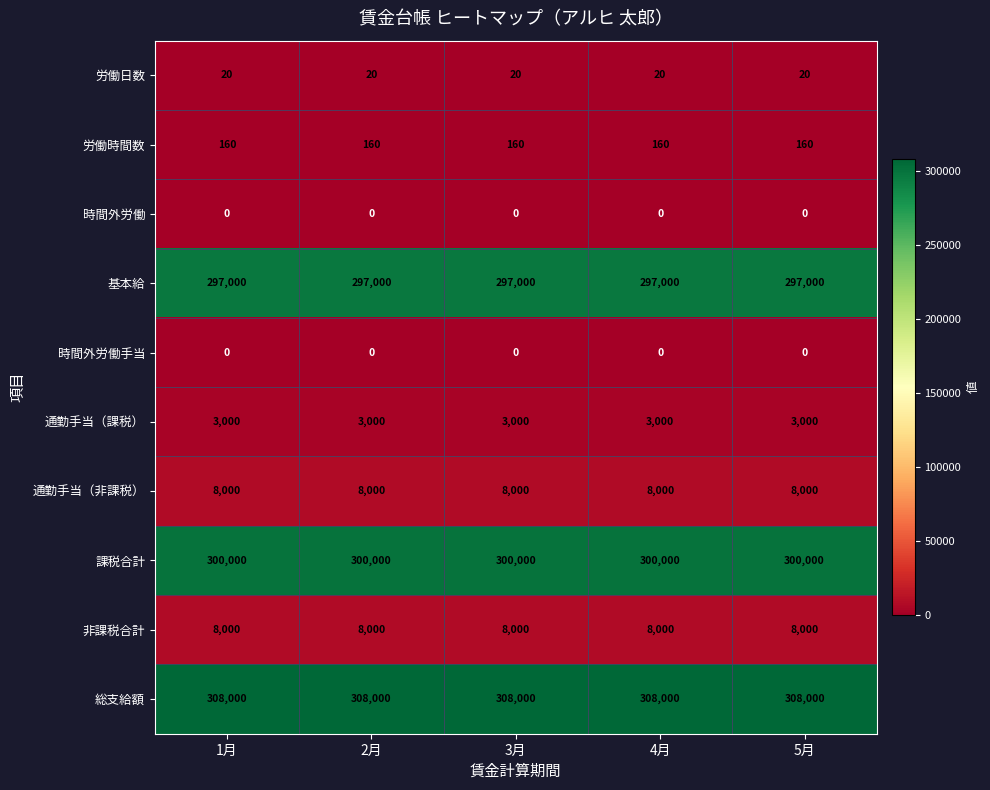

What is the difference between the highest and lowest values at 1月?

308000